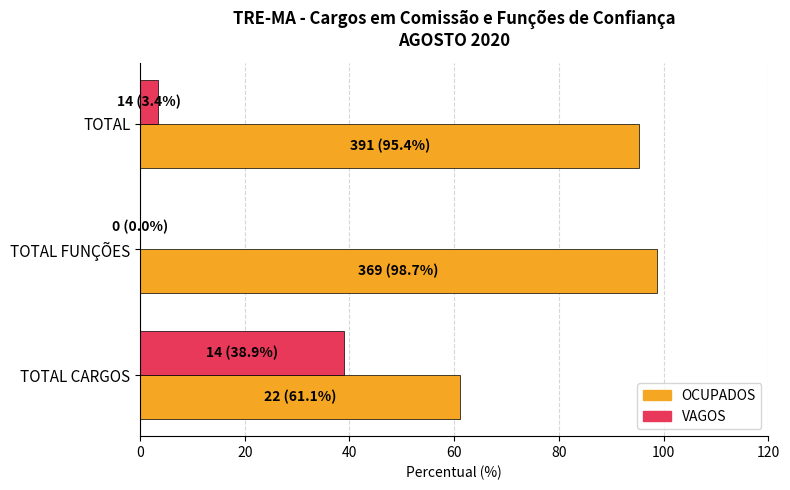

Count the number of categories in the chart.

3